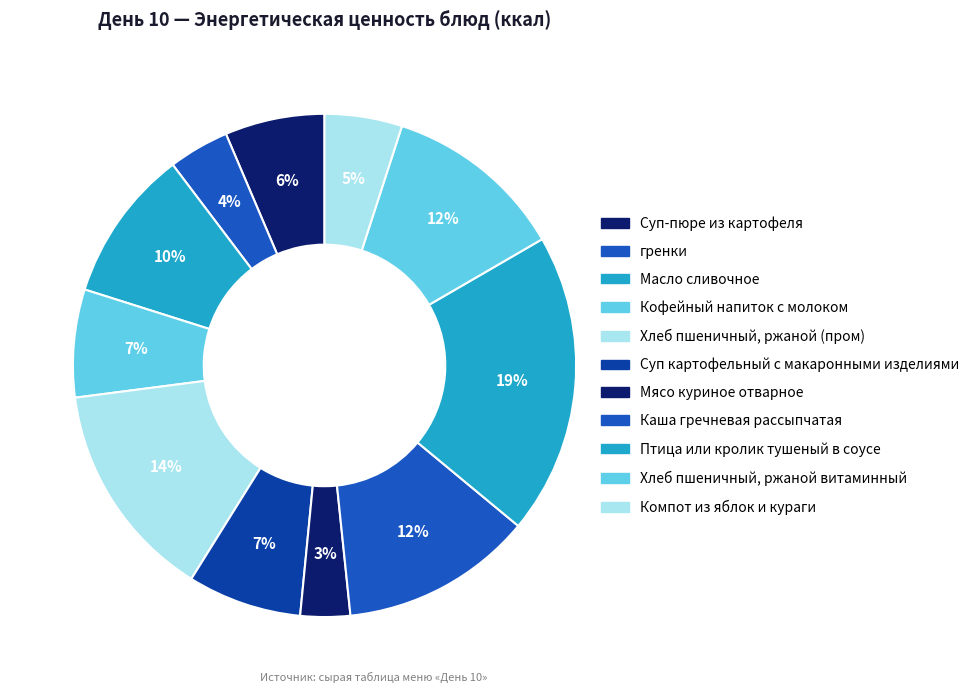

Is Птица или кролик тушеный в соусе the majority of the pie?

No